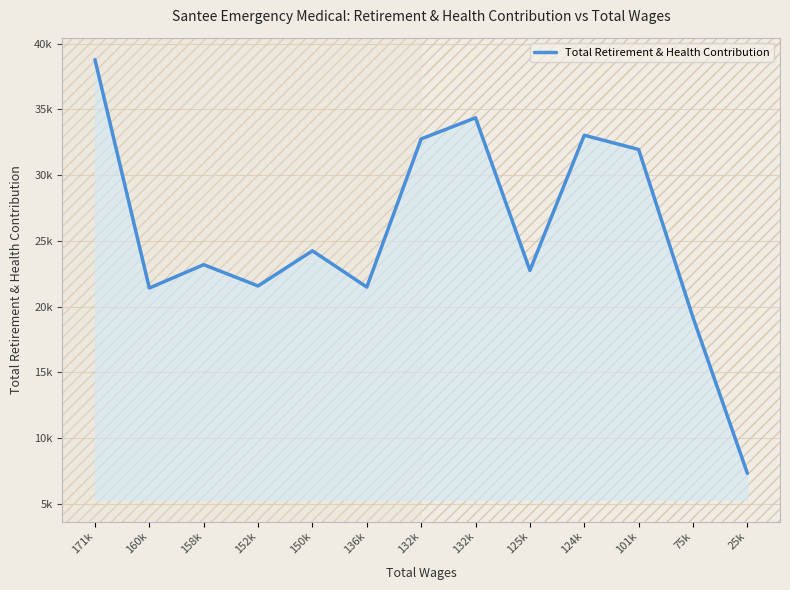

The value at 158k is 33883. True or false?

False